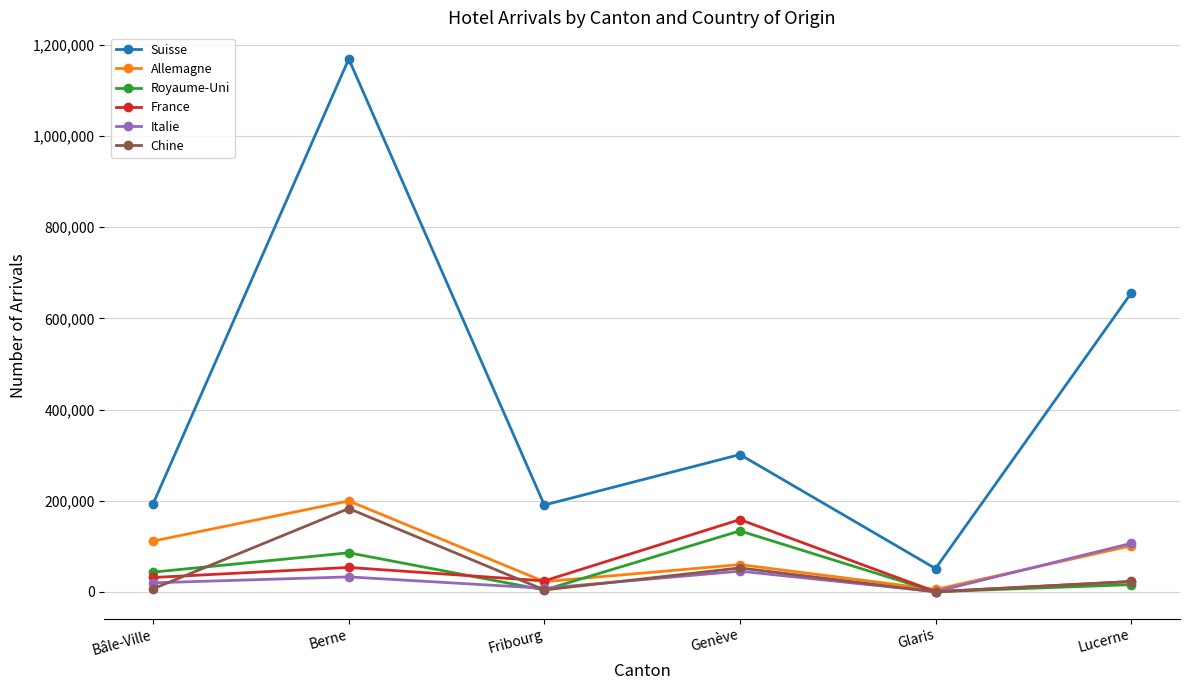

What is the maximum value for Chine?

182923